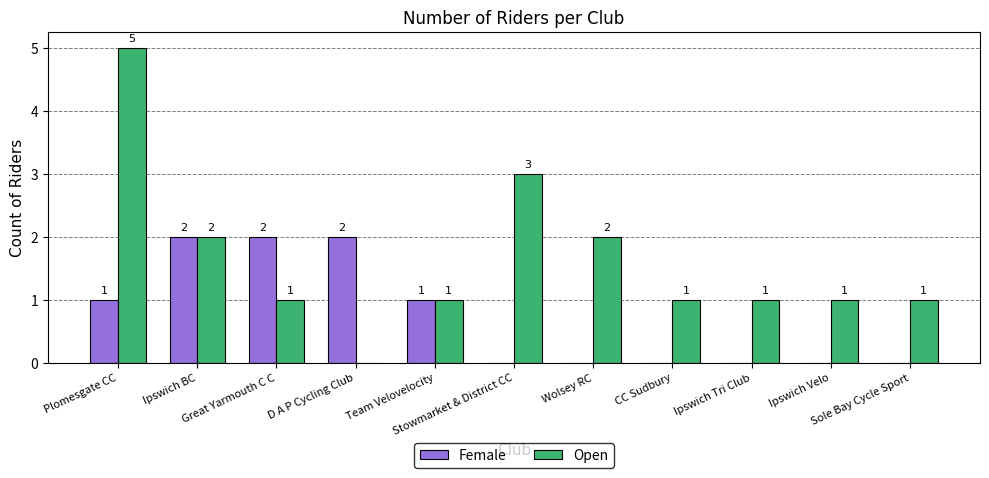

What is the highest value of the Open series?

5